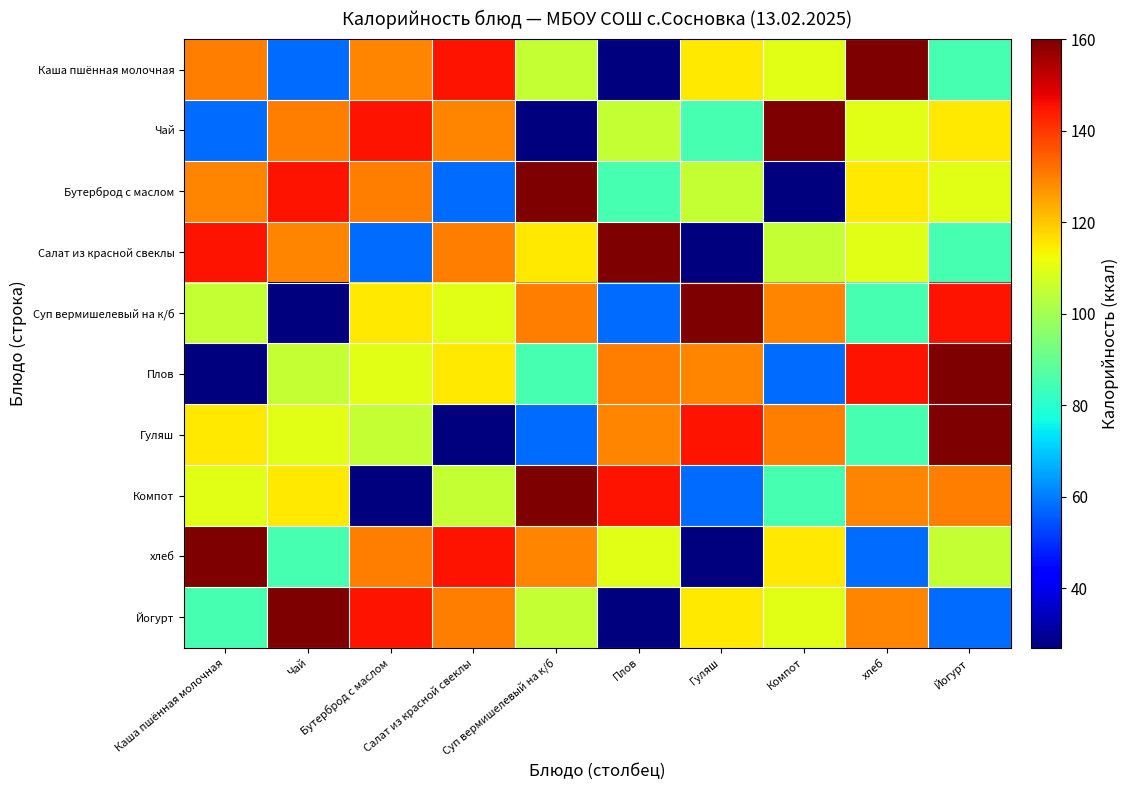

Which series changed the most between Каша пшённая молочная and Чай?

Суп вермишелевый на к/б